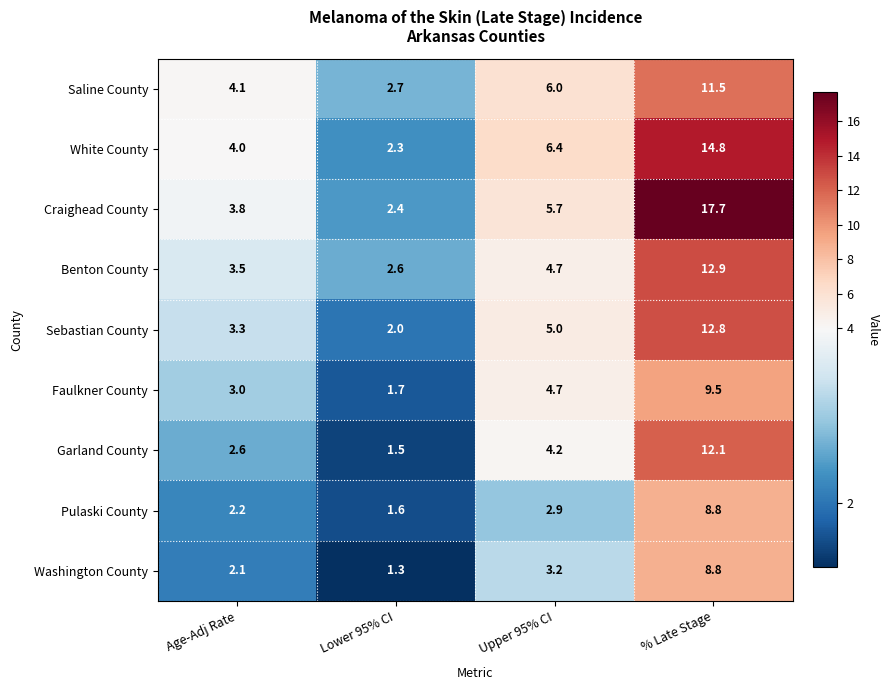

How many values in the White County series are below 6?

2